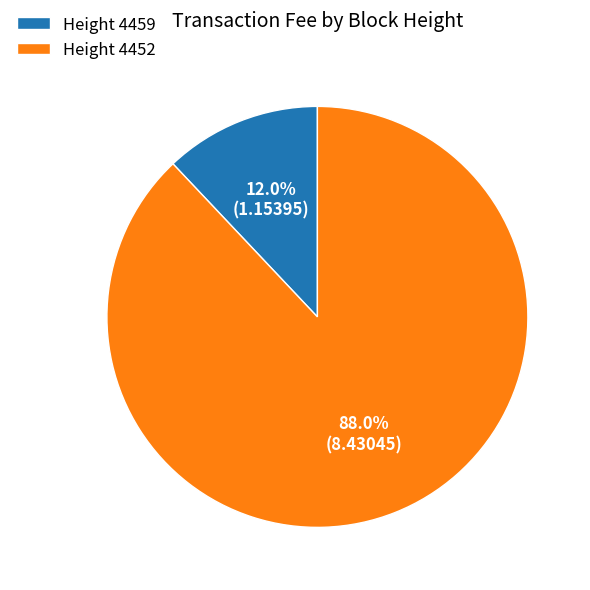

Which category accounts for the majority?

Height 4452